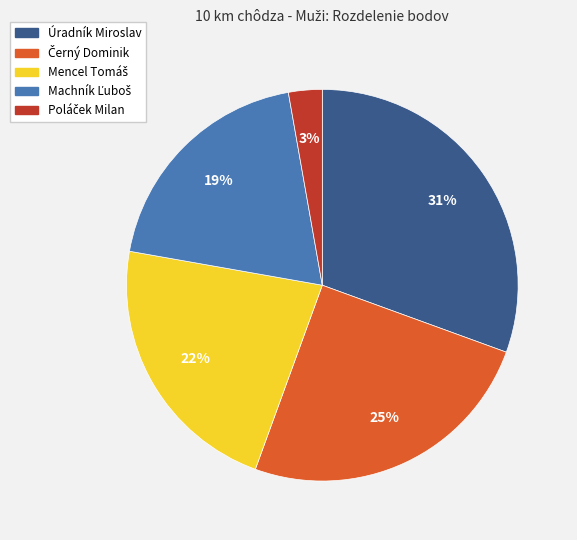

To the nearest percent, what is the average slice percentage?

20%